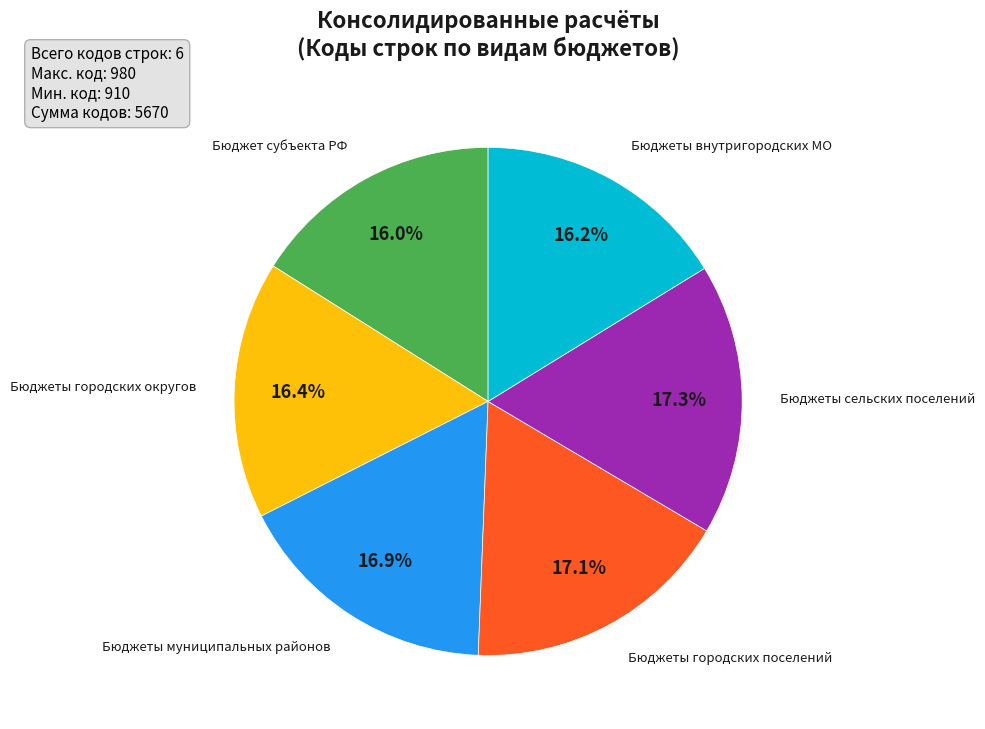

How many slices are in this pie chart?

6